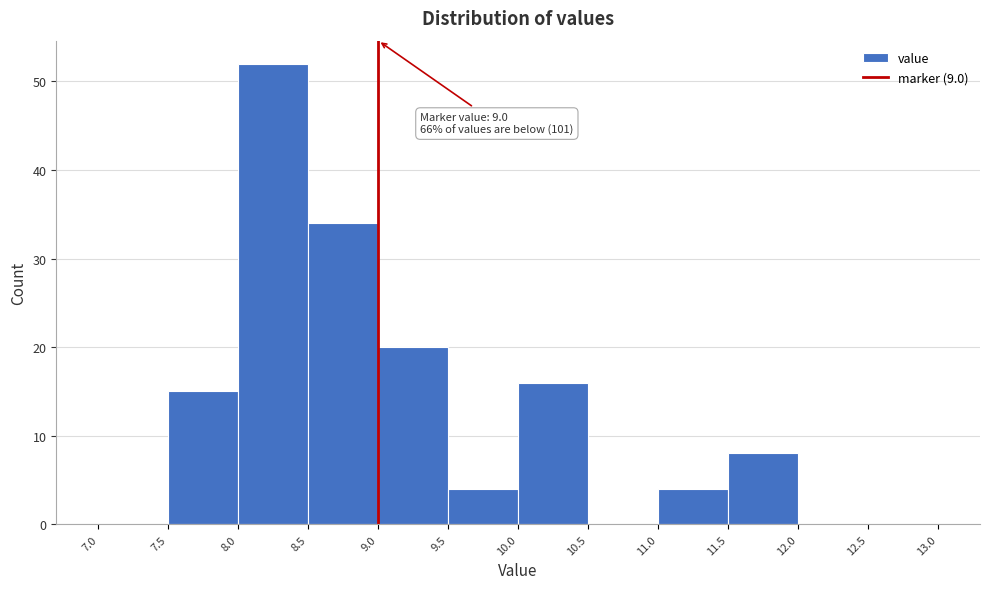

Over which range of the x-axis is the bar tallest?

8.0 to 8.5